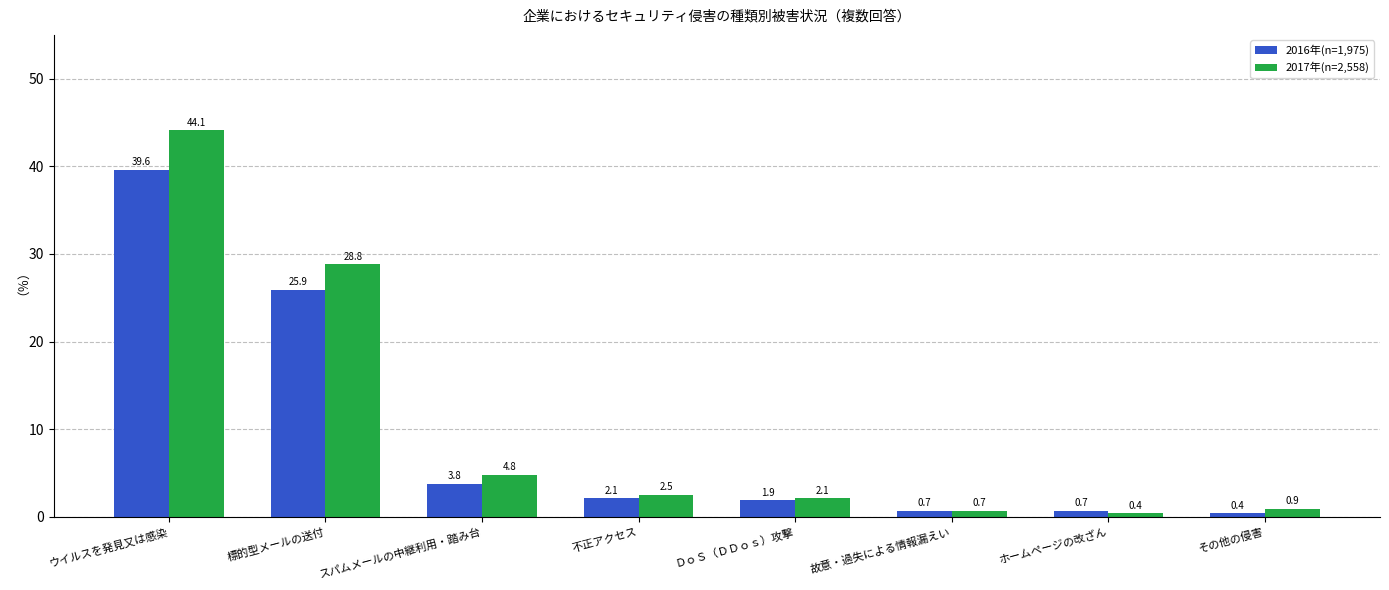

Is it true that 2016年(n=1,975) equals 39.6 at ウイルスを発見又は感染?

True